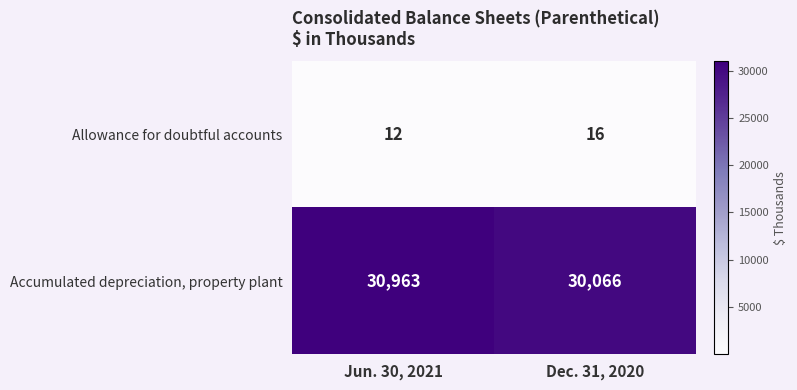

What is the maximum value shown in the chart?

30963